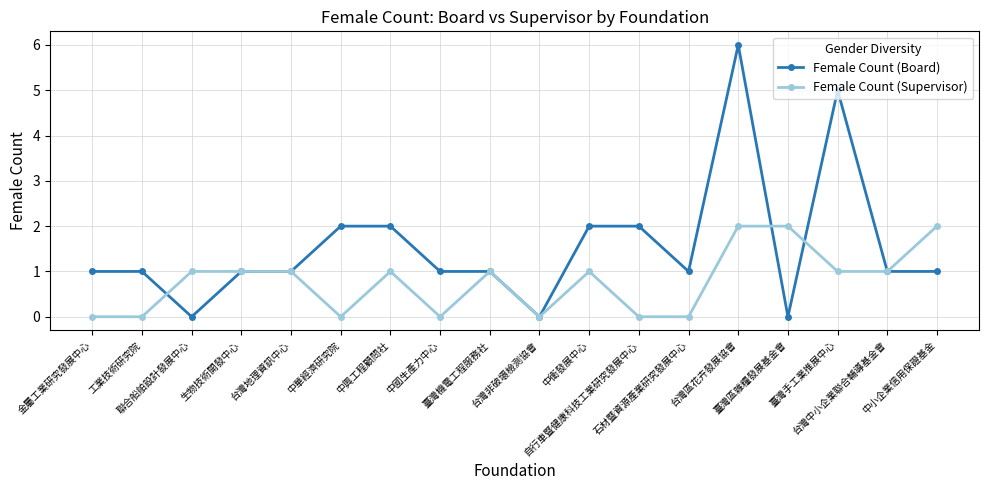

Rank the series at 聯合船舶設計發展中心 from highest to lowest value.

Female Count (Supervisor), Female Count (Board)